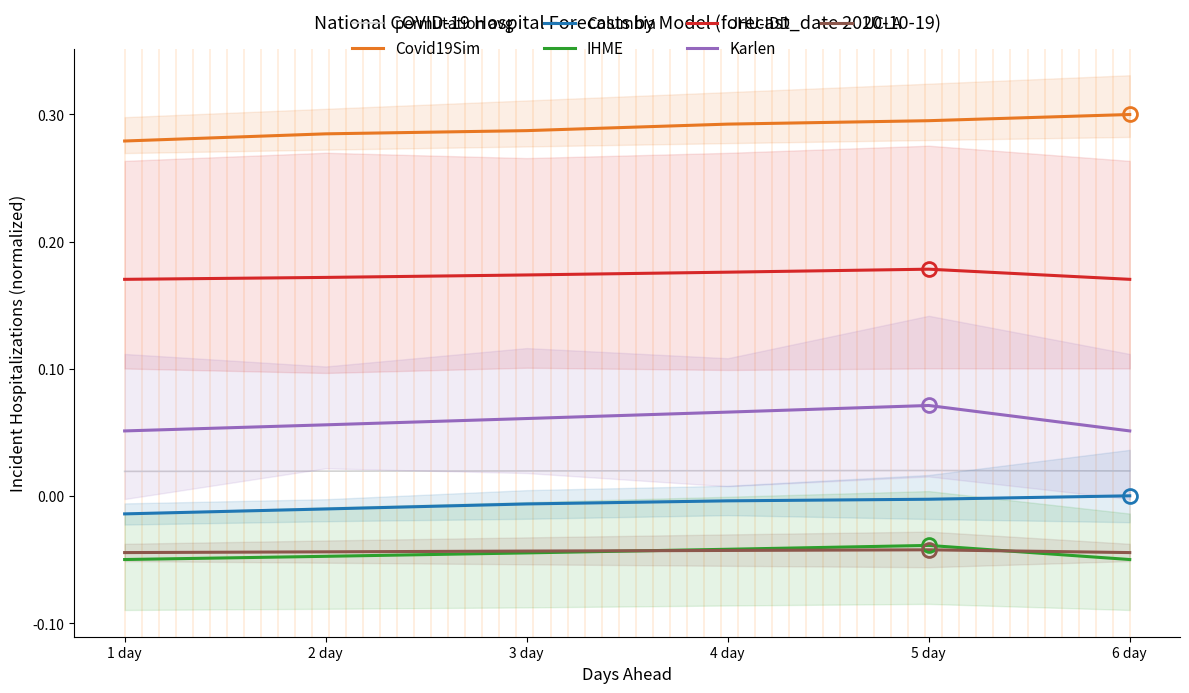

How many distinct data groups are displayed?

6